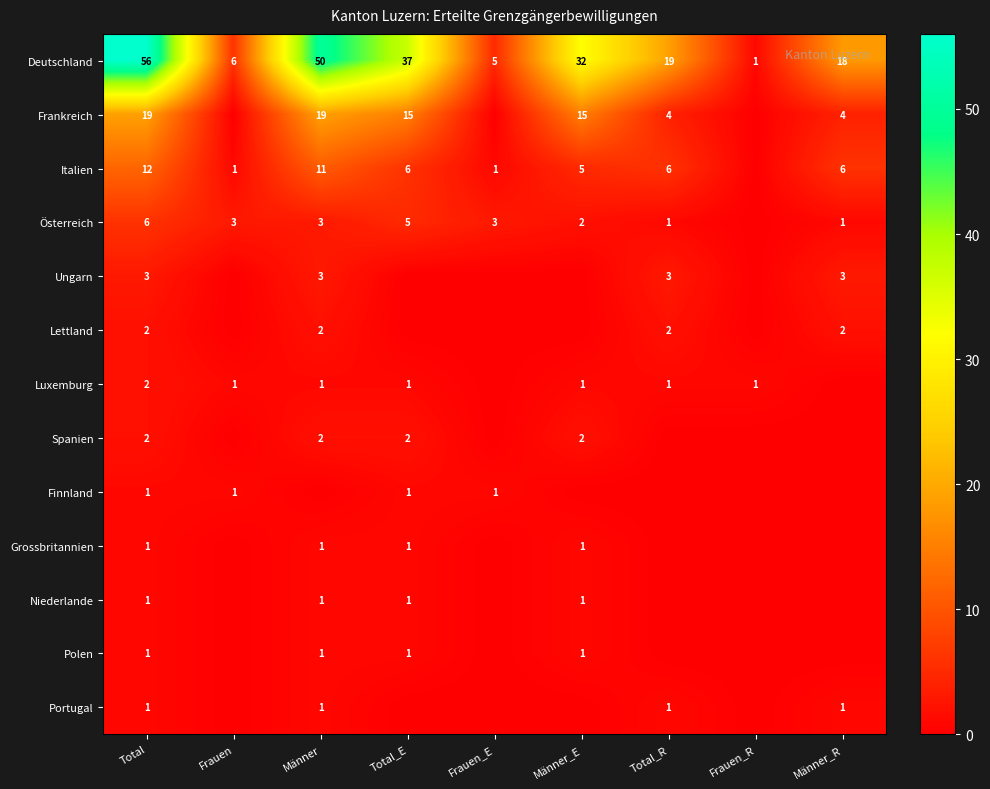

Is the value of Italien at Männer_R greater than the value of Ungarn at Total_R?

Yes